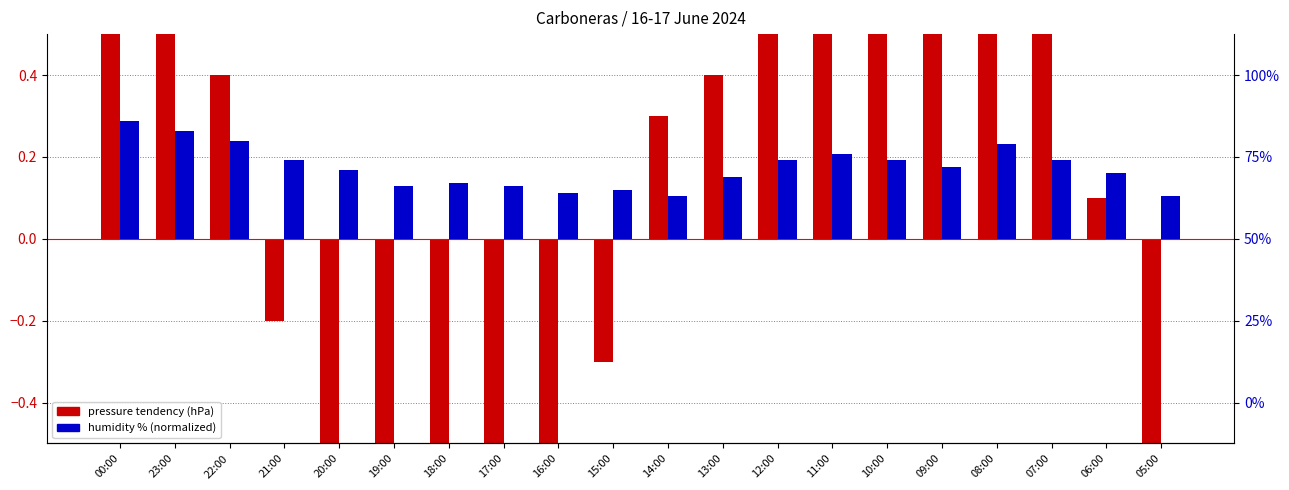

Is it true that humidity % (normalized) equals 0.1 at 12:00?

False